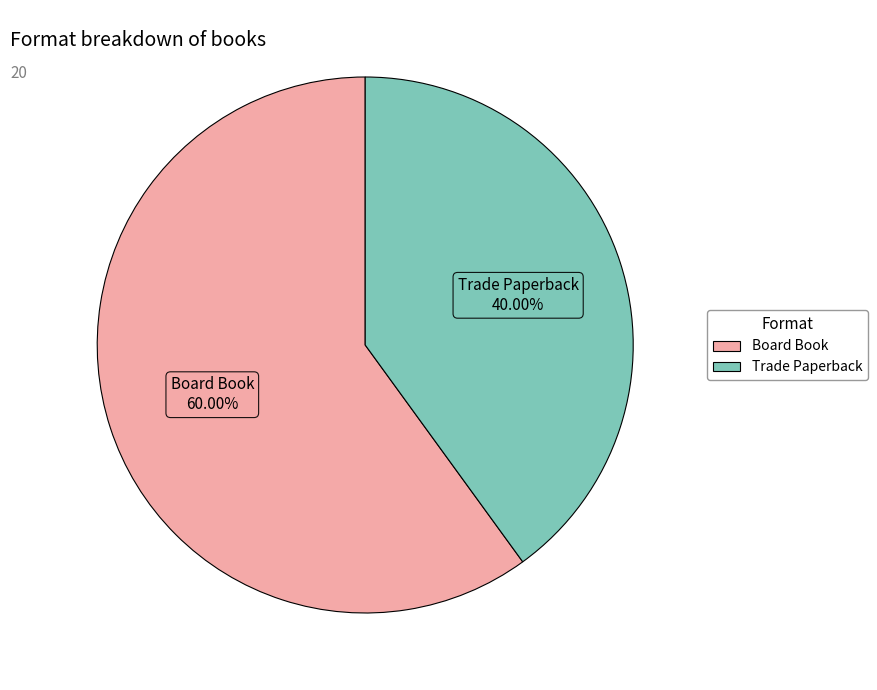

How many slices are in this pie chart?

2